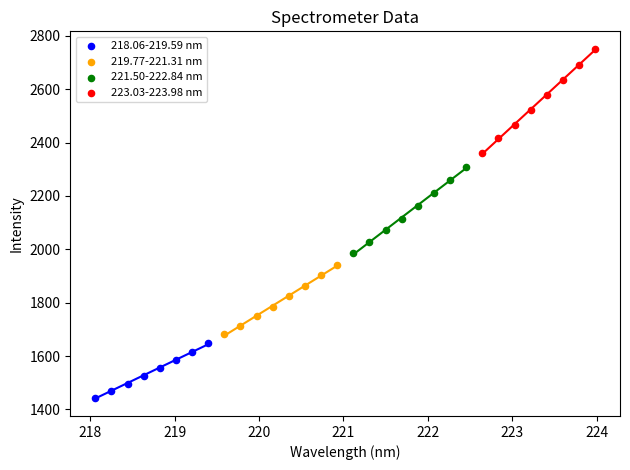

Which series contains the highest Y value?

223.03-223.98 nm